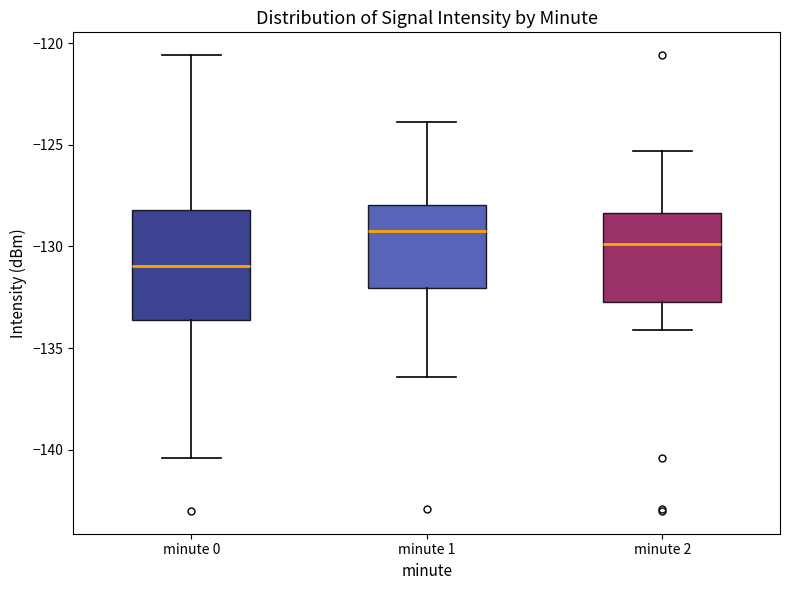

Which box is the tallest, from its lower edge to its upper edge?

minute 0